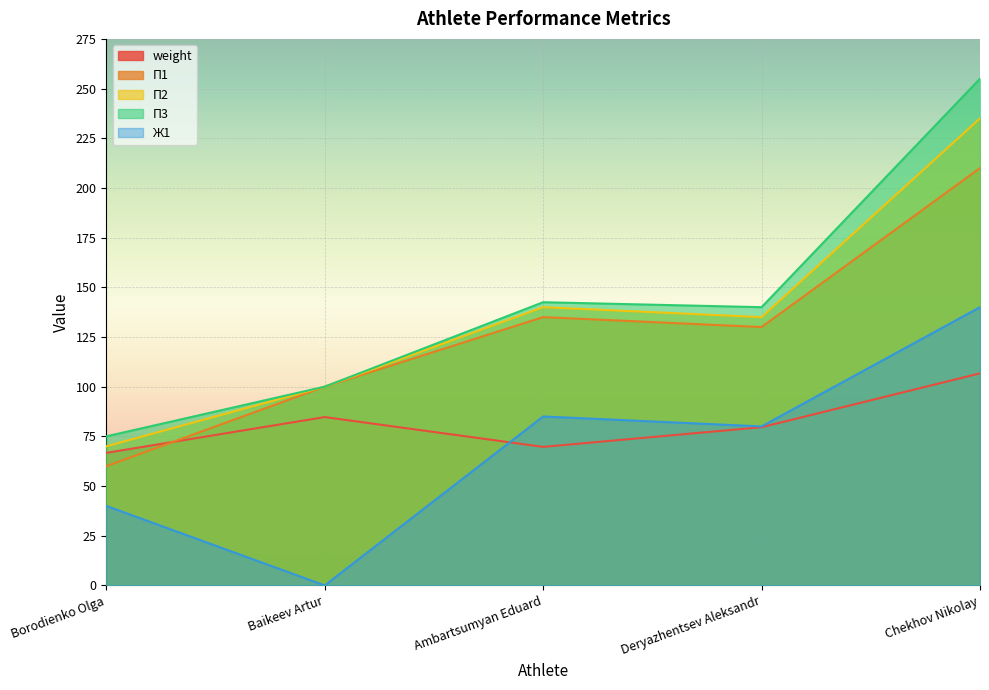

Which category has the lowest value across all series?

Baikeev Artur